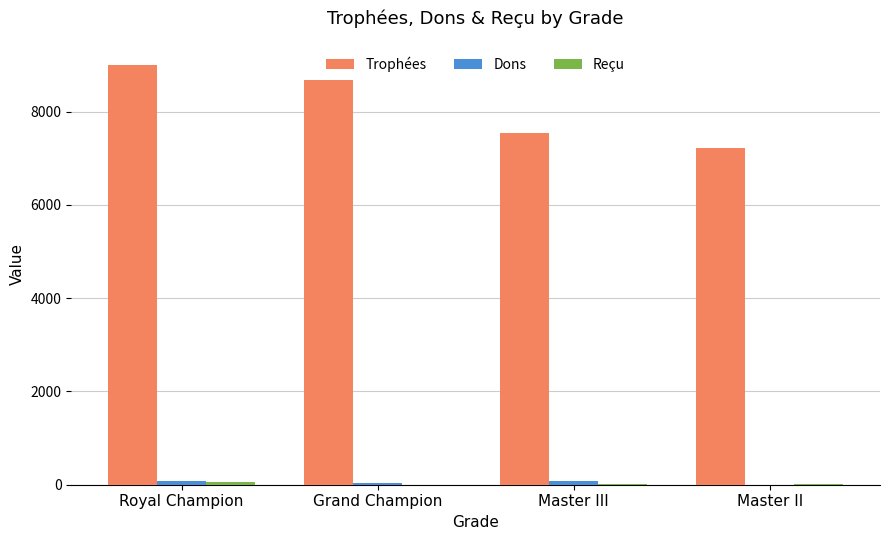

Which label corresponds to the largest value in the chart?

Royal Champion